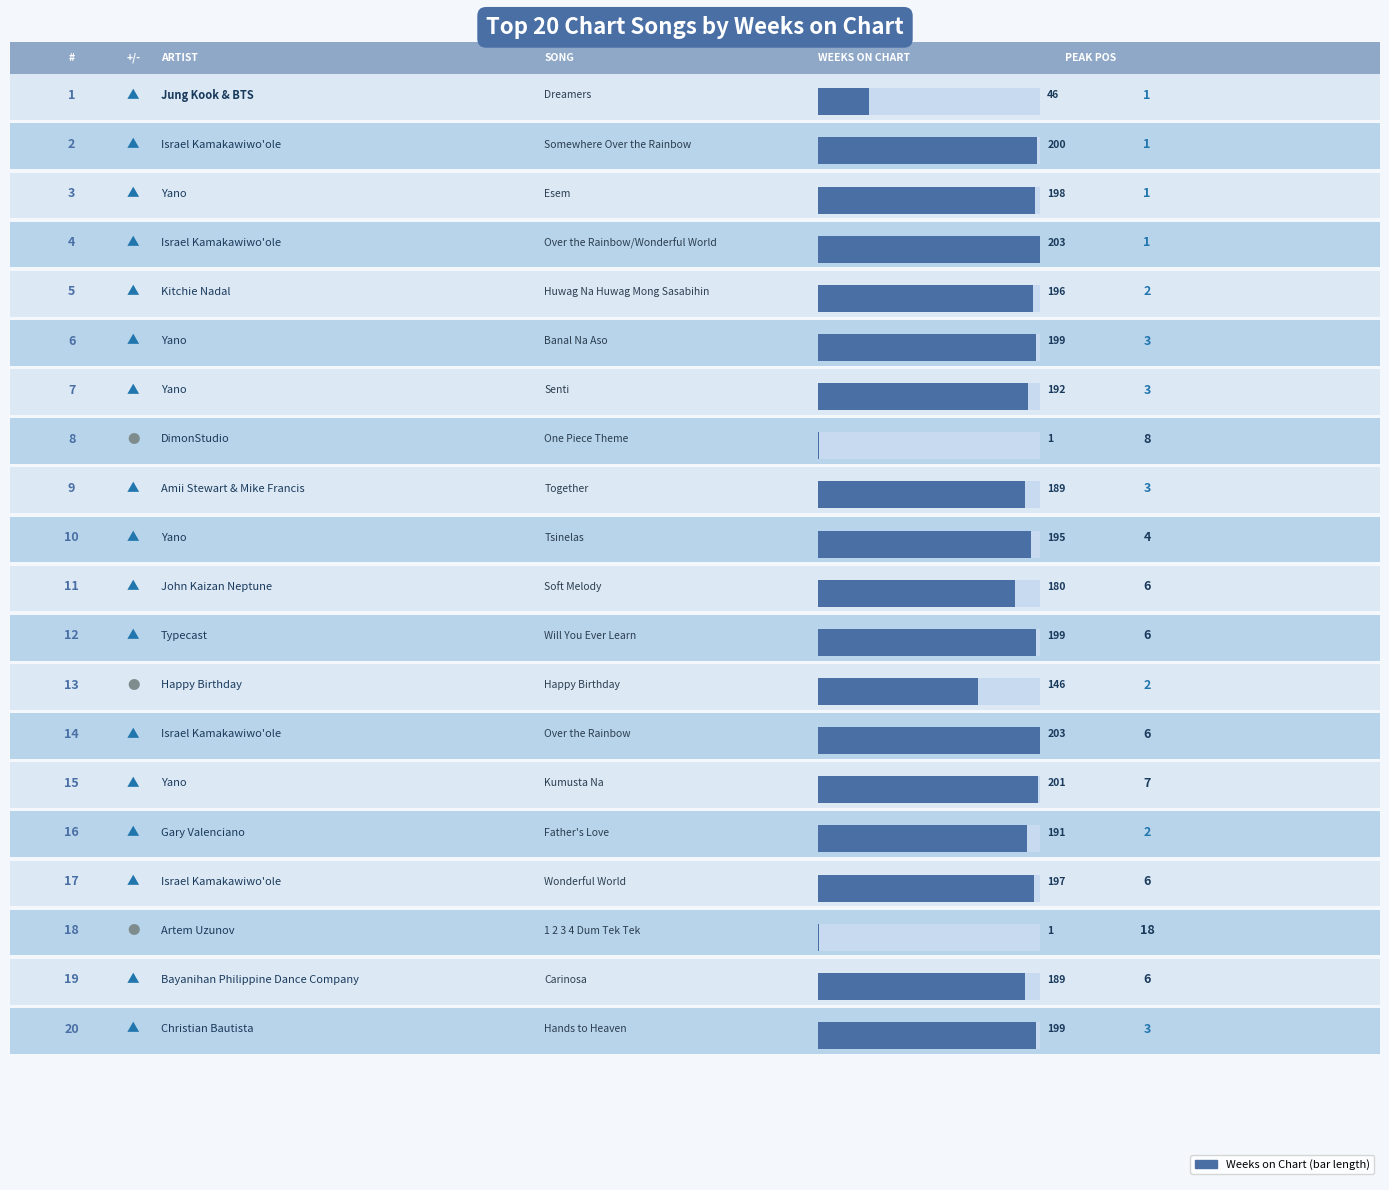

How many bars are there in each group?

2